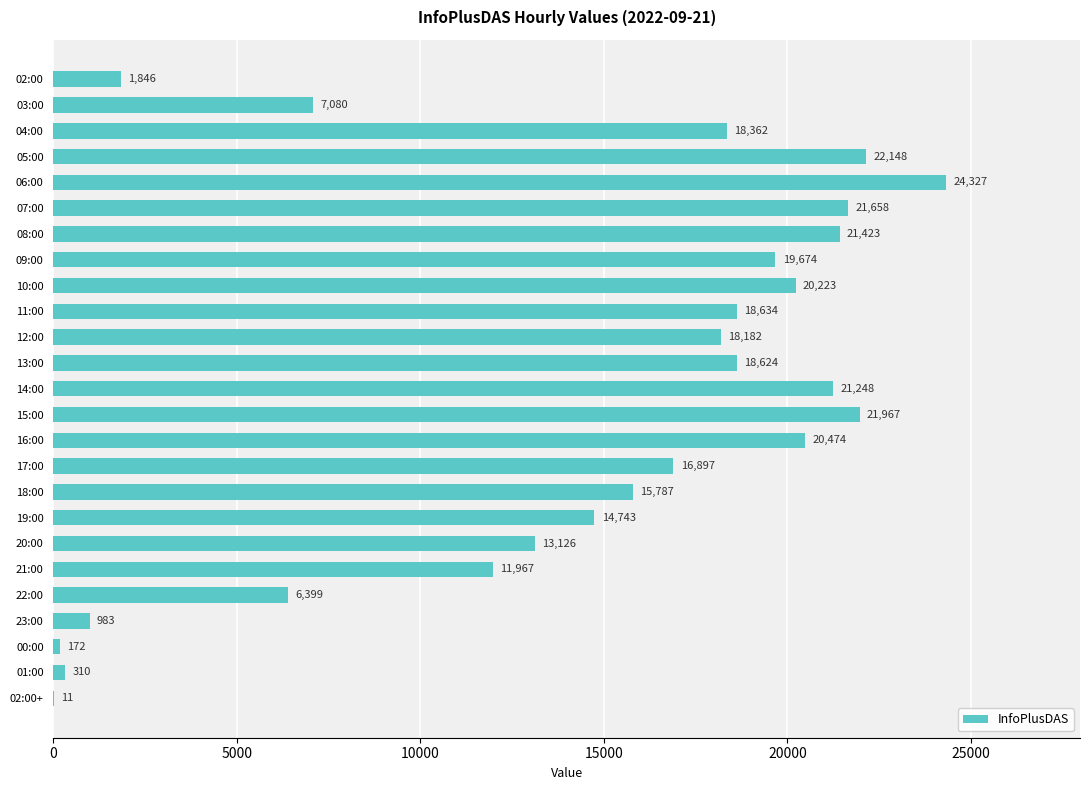

What is the maximum value shown in the chart?

24327